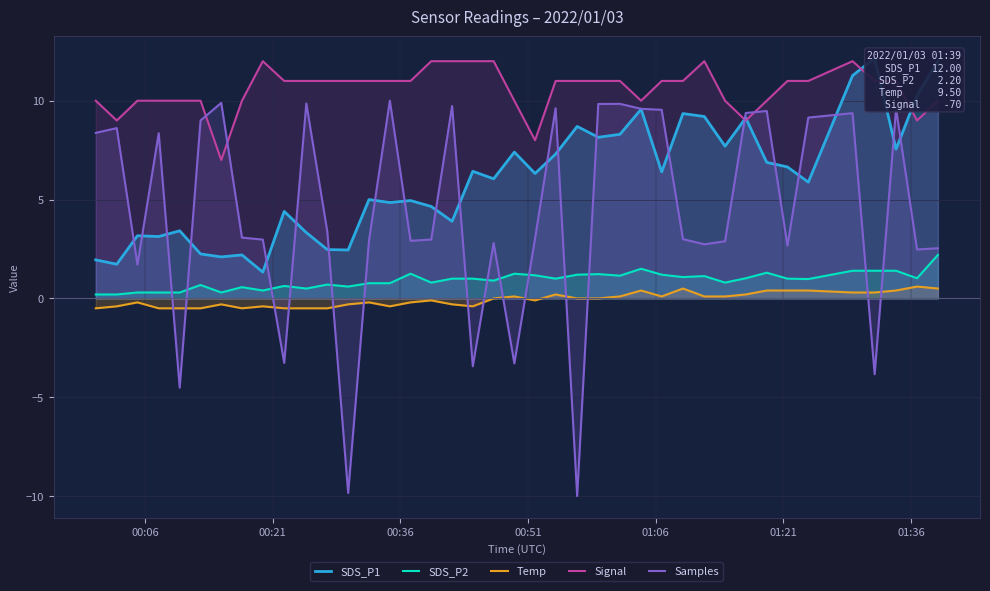

True or false: Samples has more than 0 points higher than both neighbors.

True